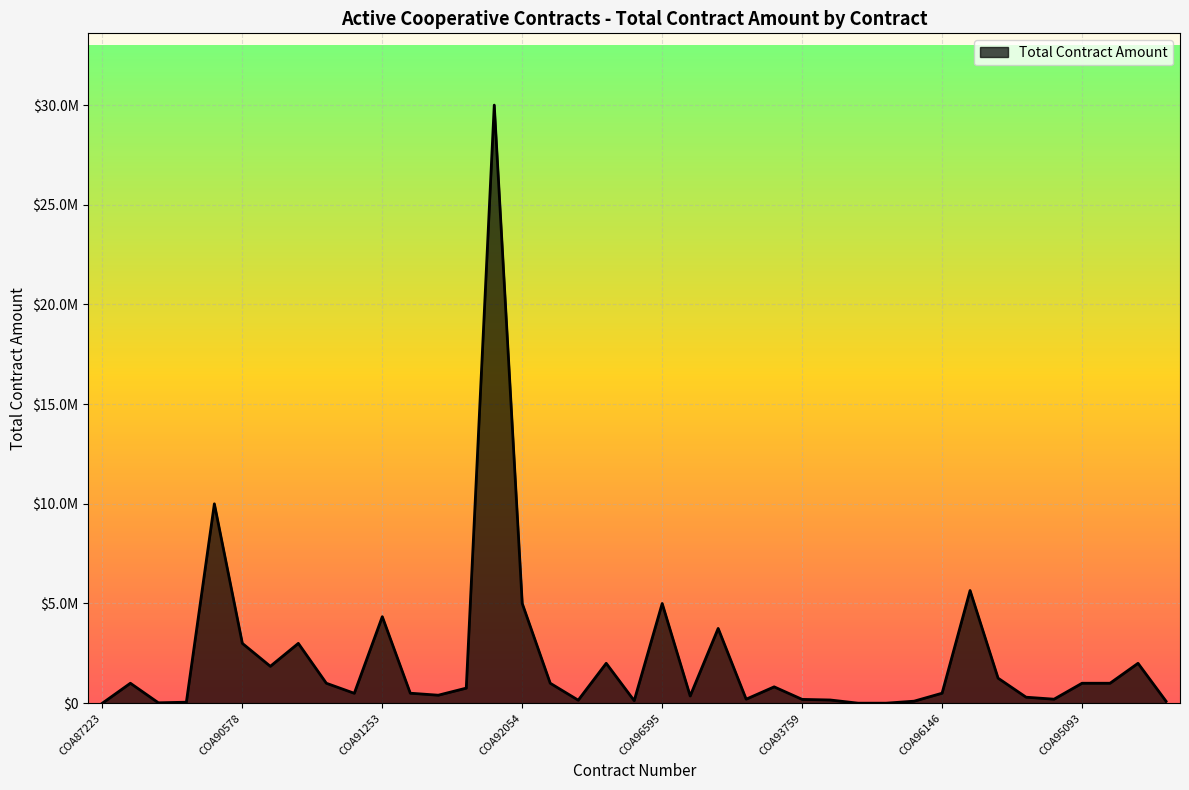

Does the chart have visible grid lines?

Yes